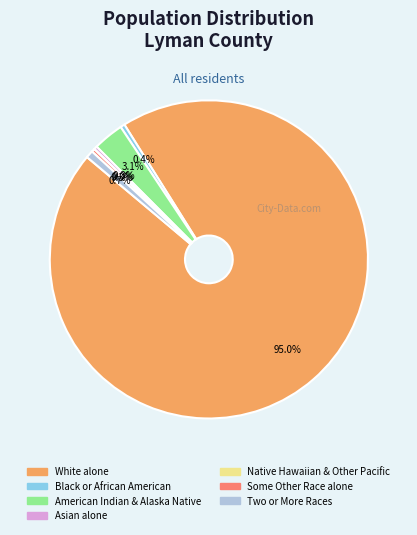

Does any single category account for the majority?

Yes